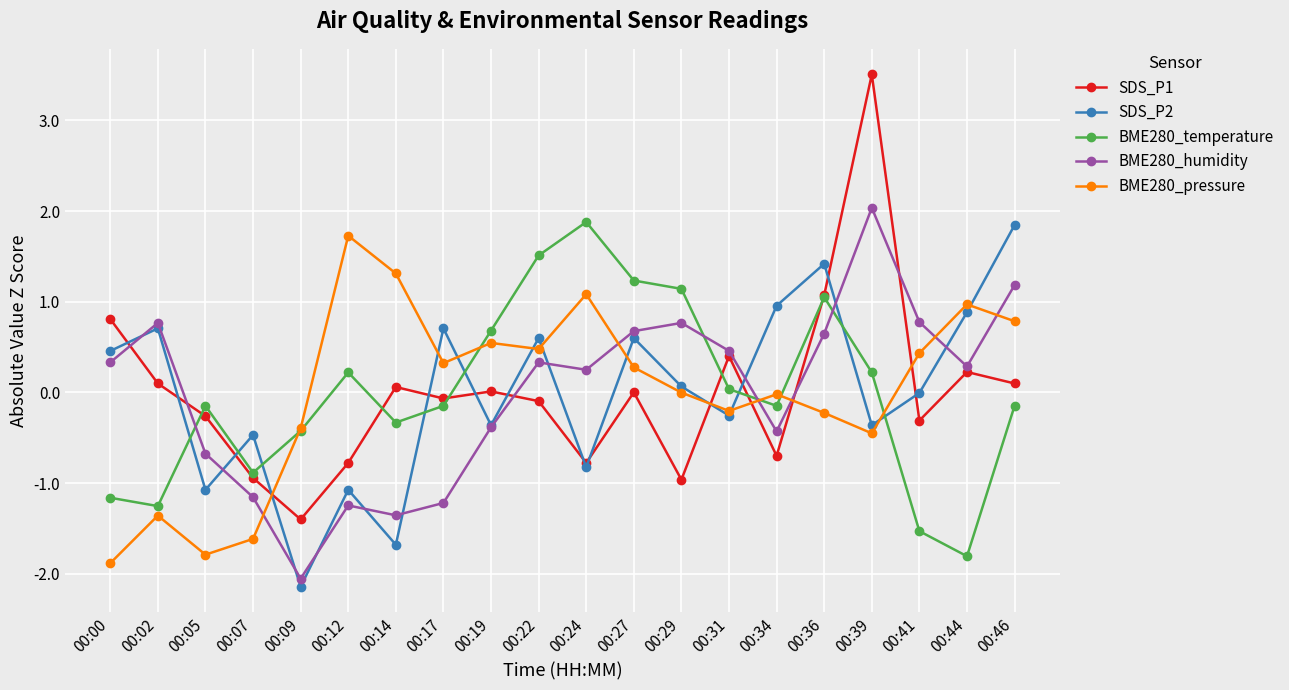

What is the approximate value of SDS_P2 at 00:22?

0.6